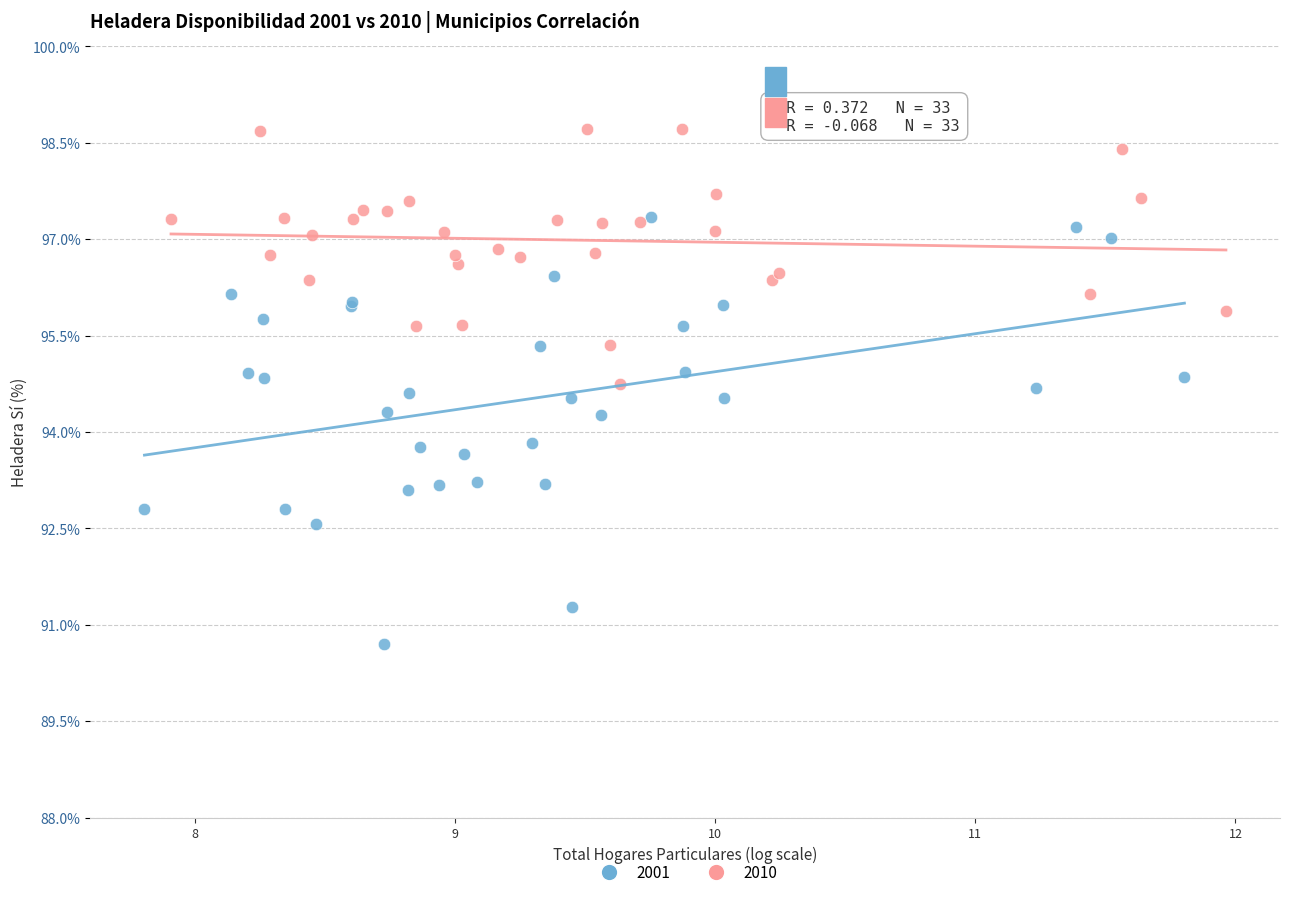

Which series reaches the minimum Y coordinate?

2001